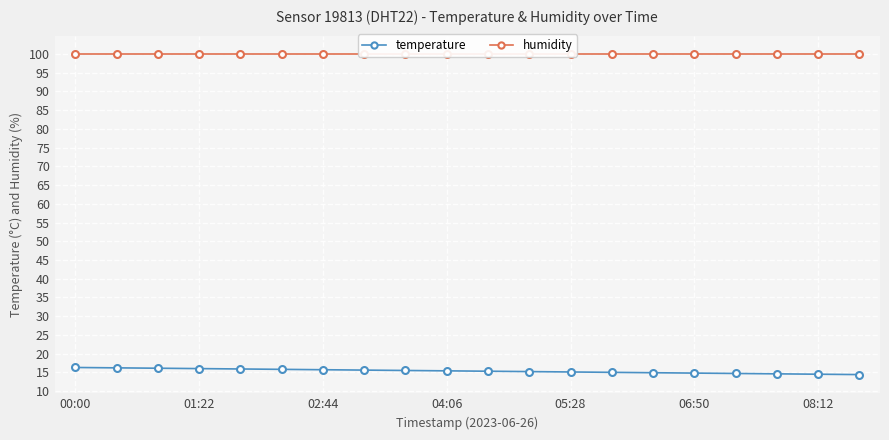

Which category has the highest value across all series?

00:00